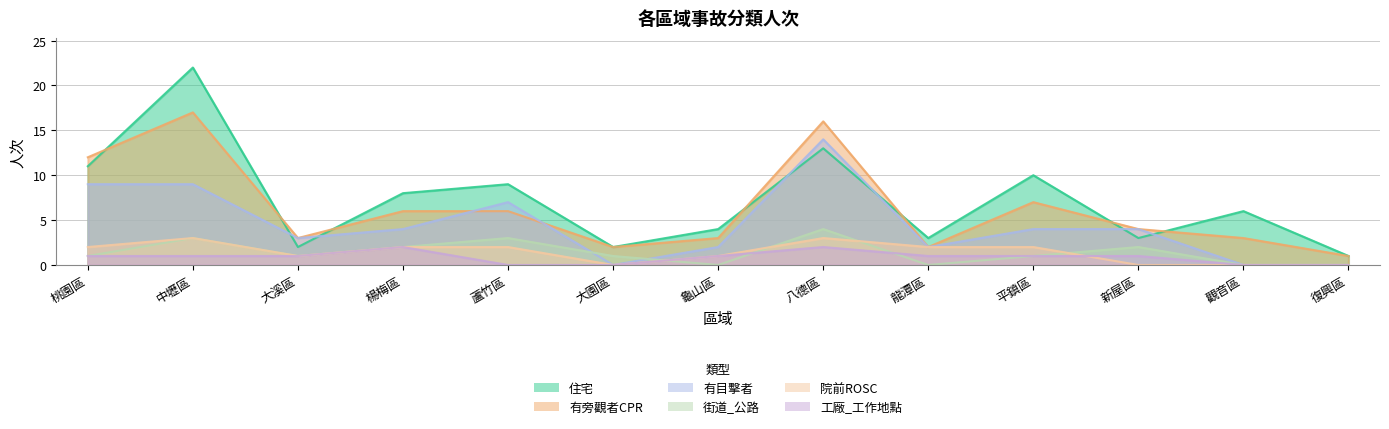

What are all the series names shown in the legend?

住宅, 有旁觀者CPR, 有目擊者, 街道_公路, 院前ROSC, 工廠_工作地點